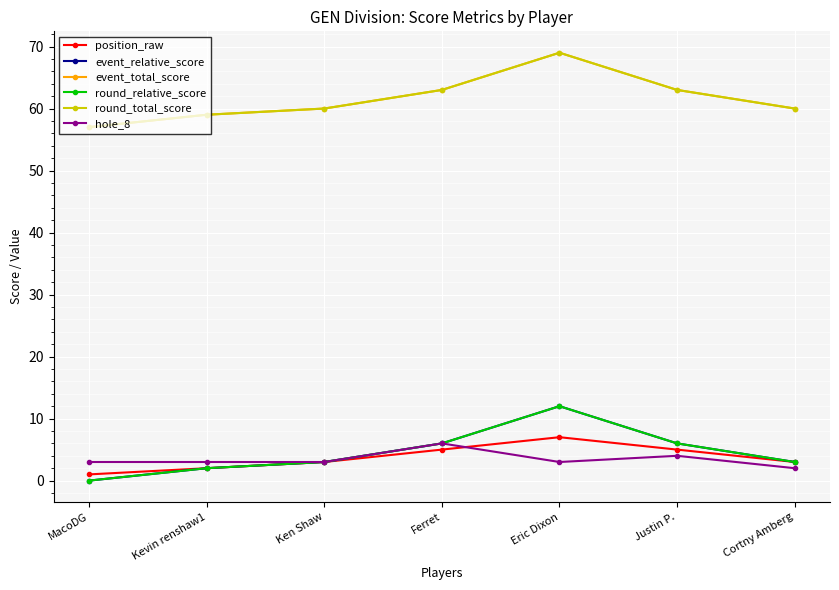

The value of hole_8 at Ferret is 6. True or false?

True